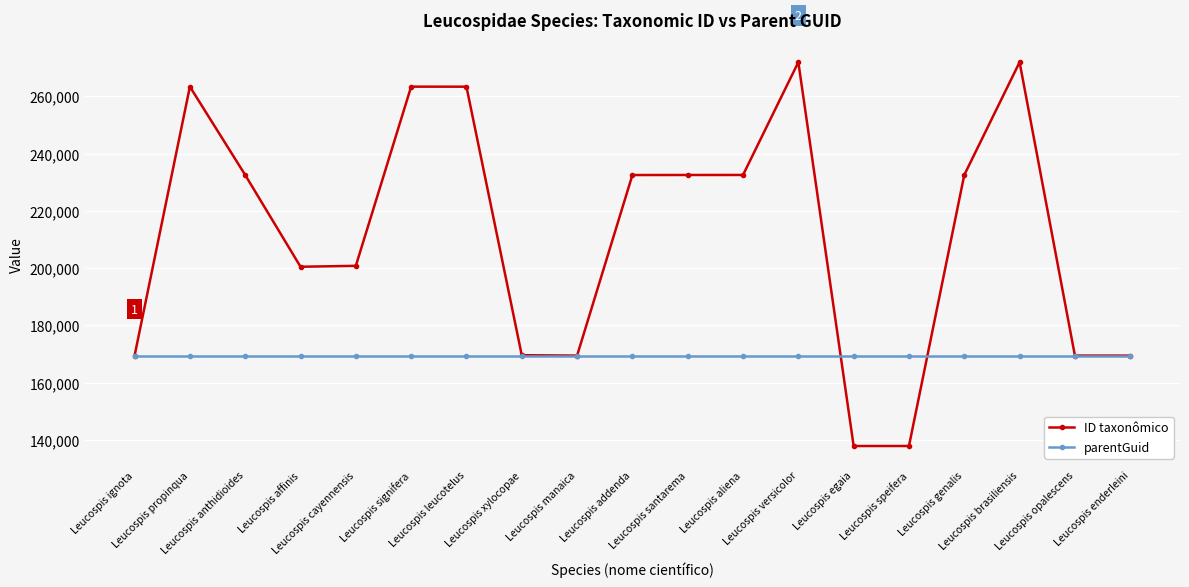

True or false: parentGuid has a value of 243420 at Leucospis leucotelus.

False